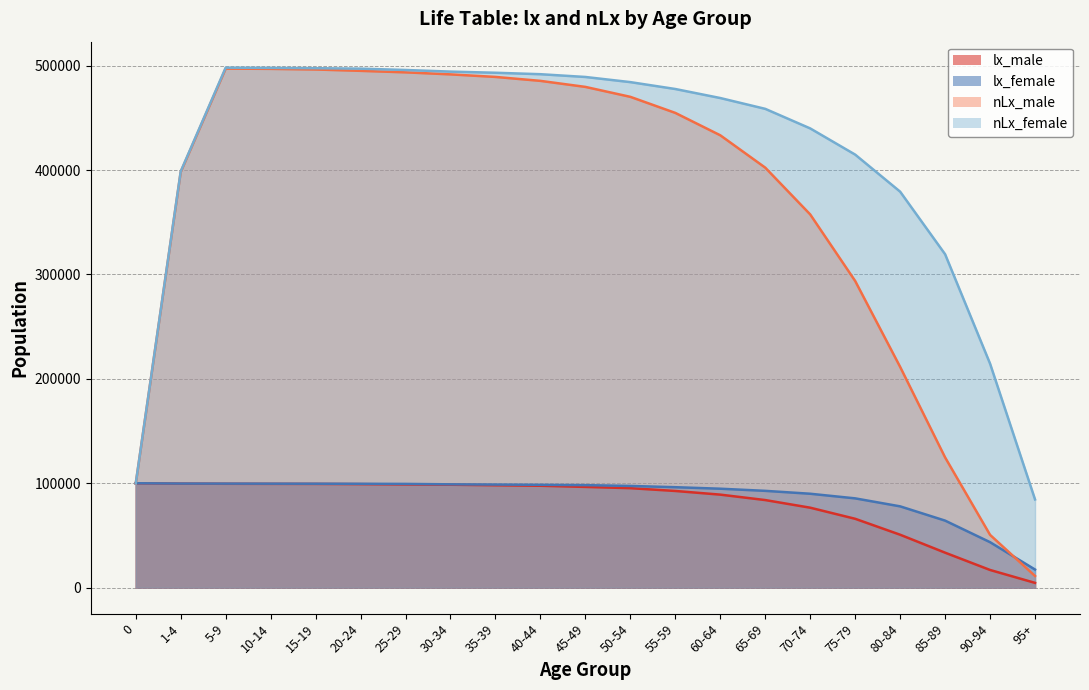

What is the spread (max minus min) of values at 65-69?

374730